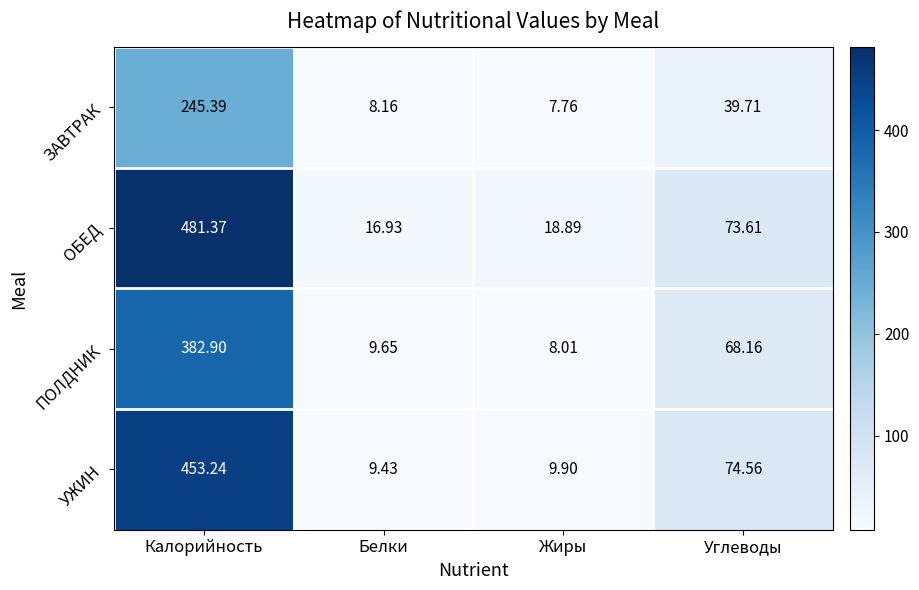

Rank the series by their average value, from lowest to highest.

ЗАВТРАК, ПОЛДНИК, УЖИН, ОБЕД